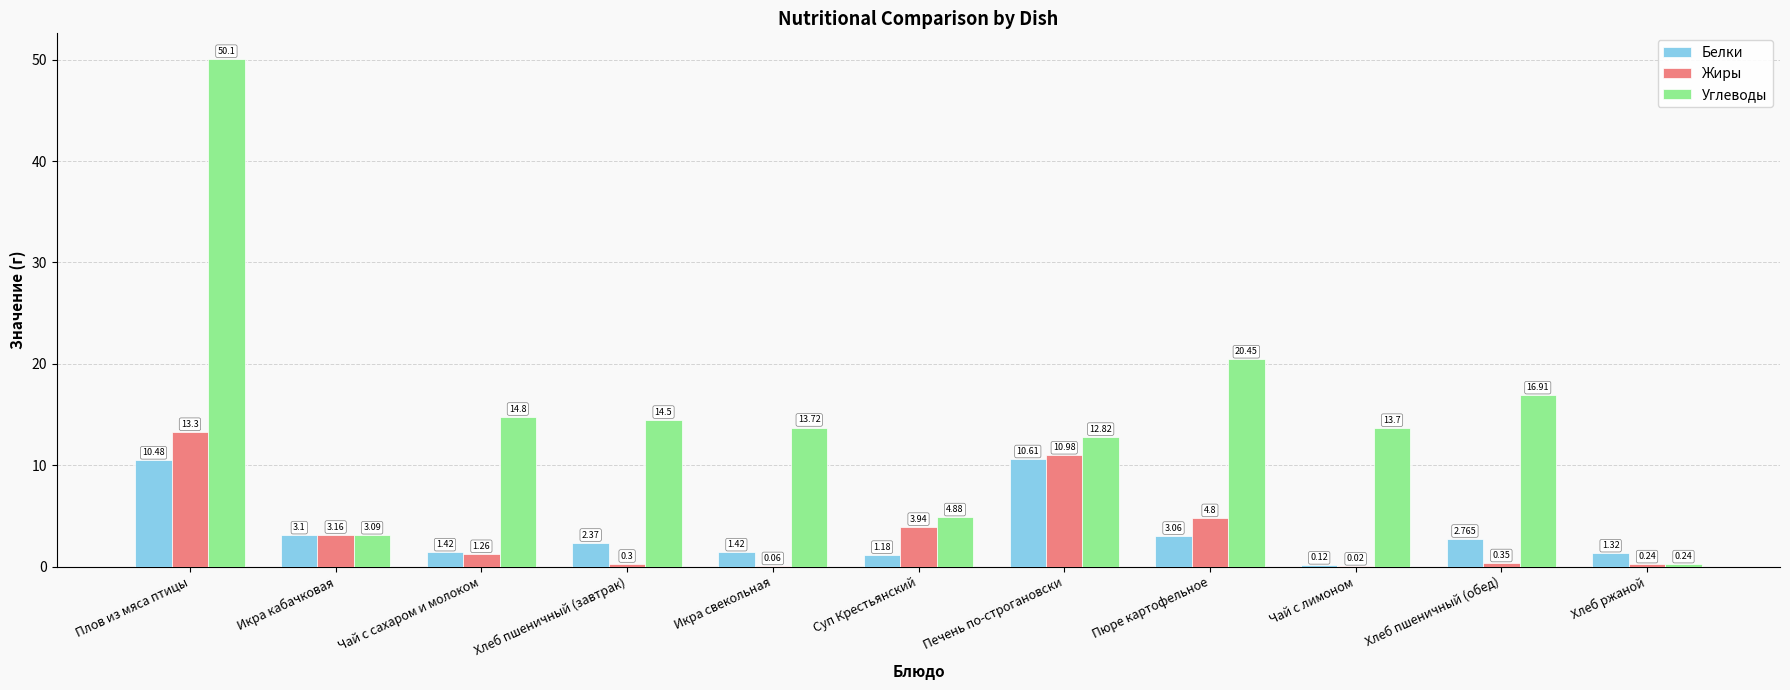

What are all the series names shown in the legend?

Белки, Жиры, Углеводы